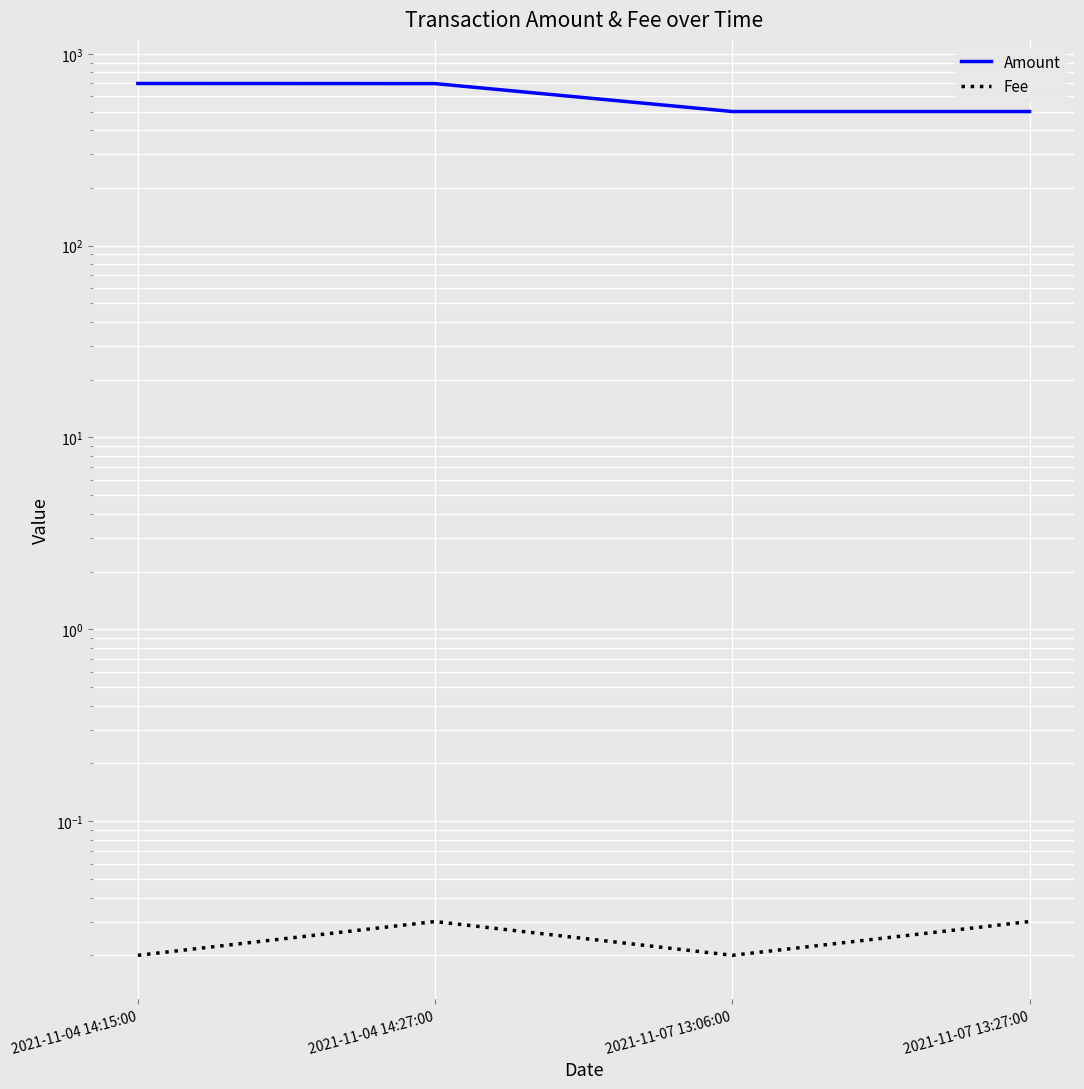

True or false: Fee and Amount cross at least once.

False